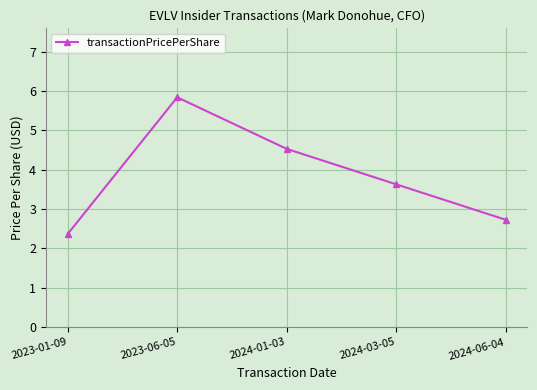

What is the average value?

3.8